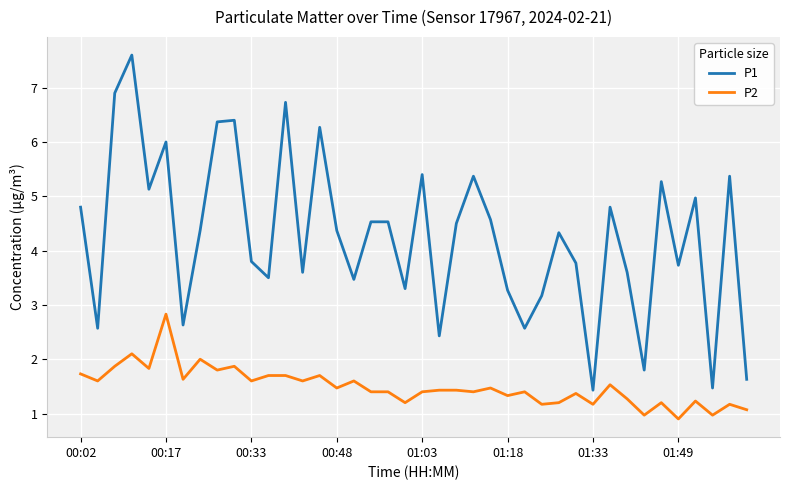

How many lines are shown in the chart?

2